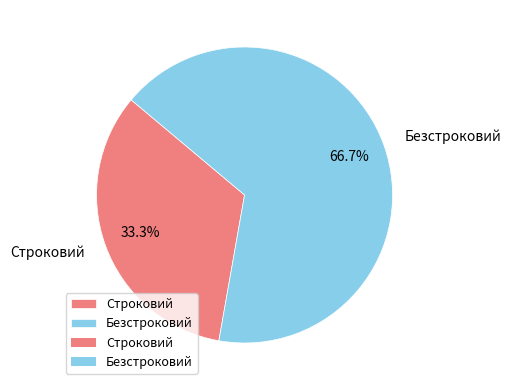

True or false: Строковий accounts for 24% of the total.

False